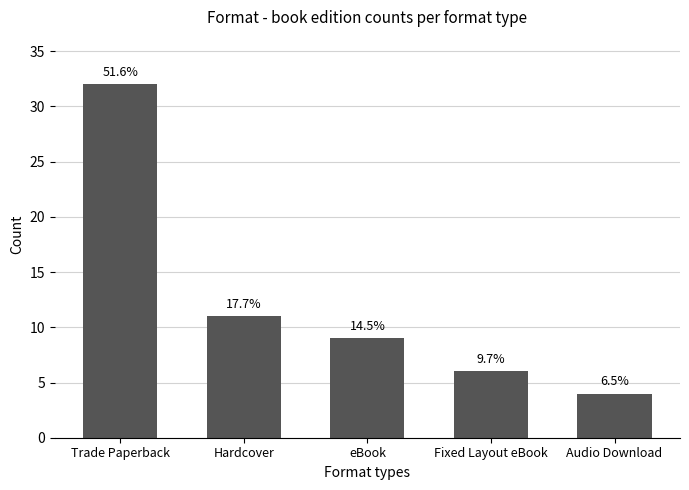

What is the label of the 5th bar from the right?

Trade Paperback